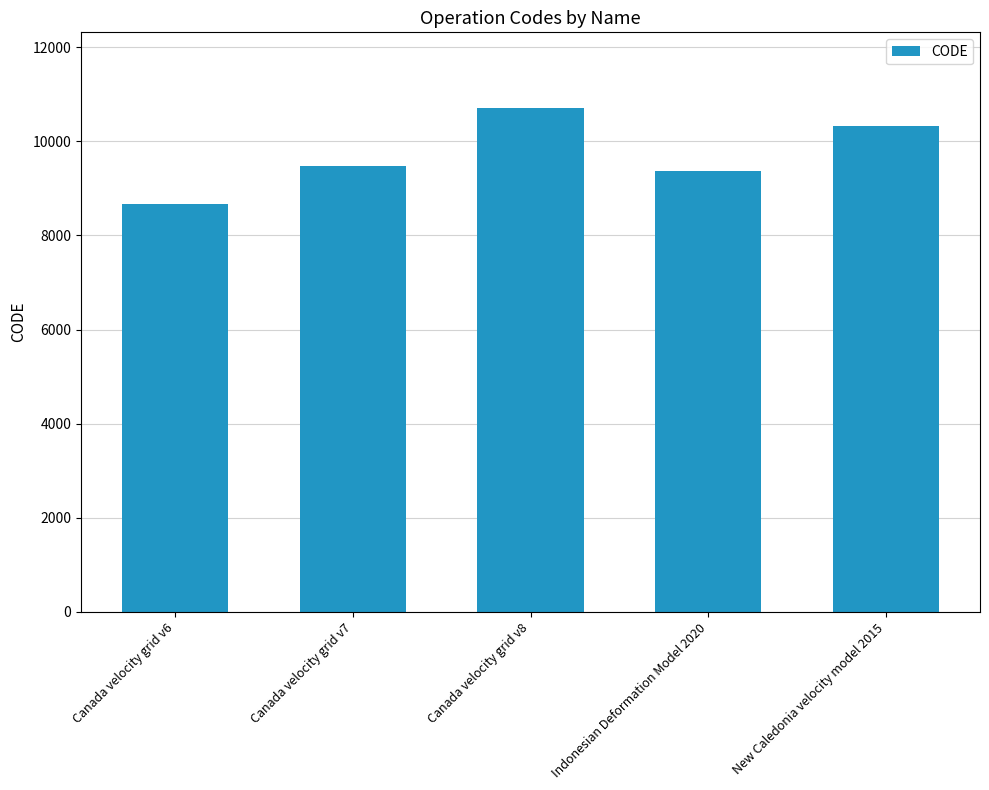

At which label is the value closest to 9691?

Canada velocity grid v7